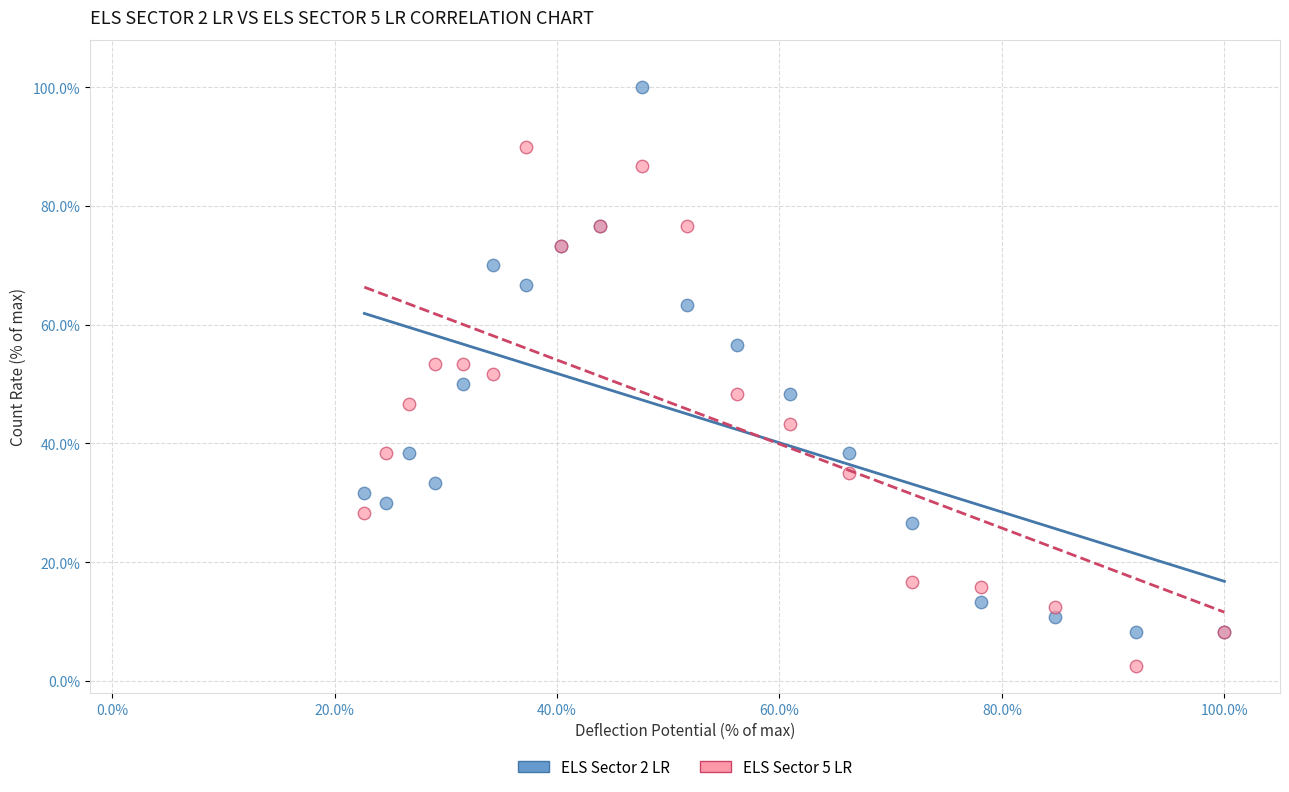

Which series contains the highest Y value?

ELS Sector 2 LR